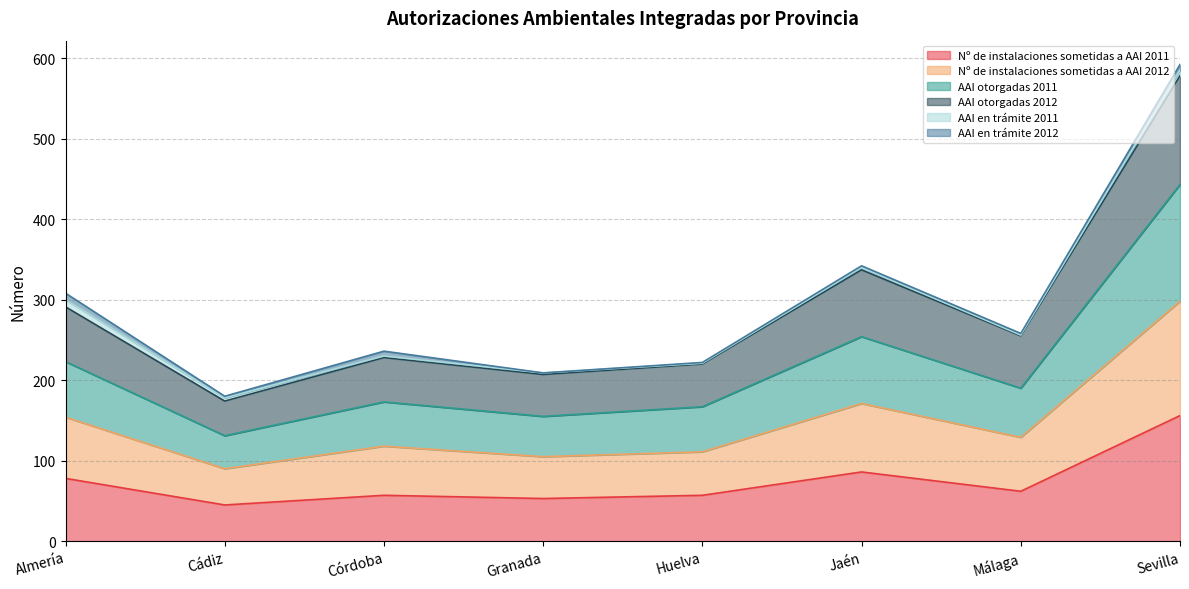

What position from the right is Sevilla?

1